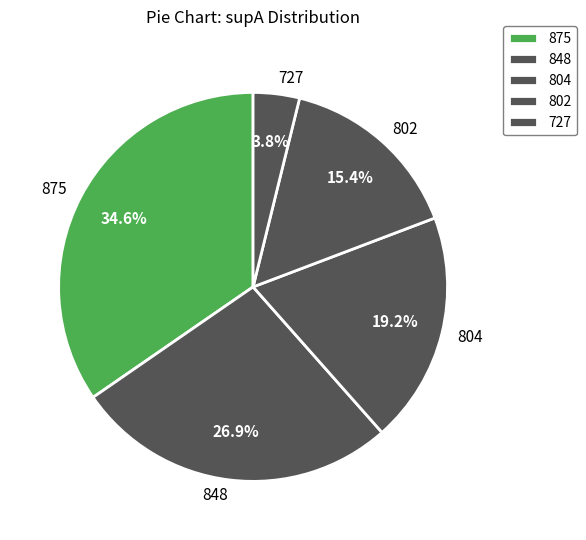

How many segments does this pie chart have?

5